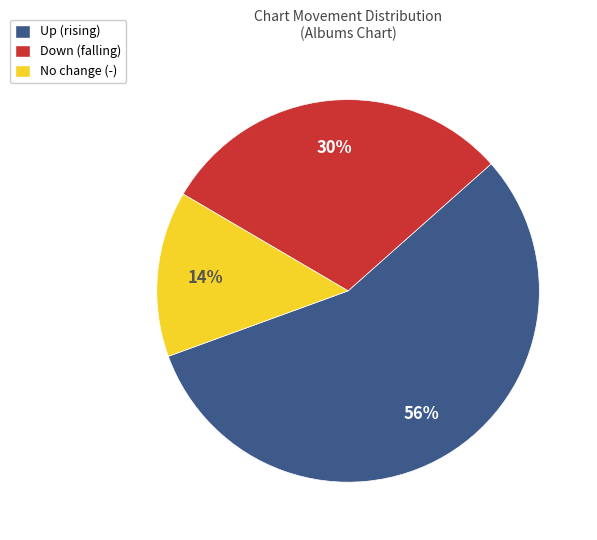

To the nearest percent, what portion does No change (-) represent?

14%